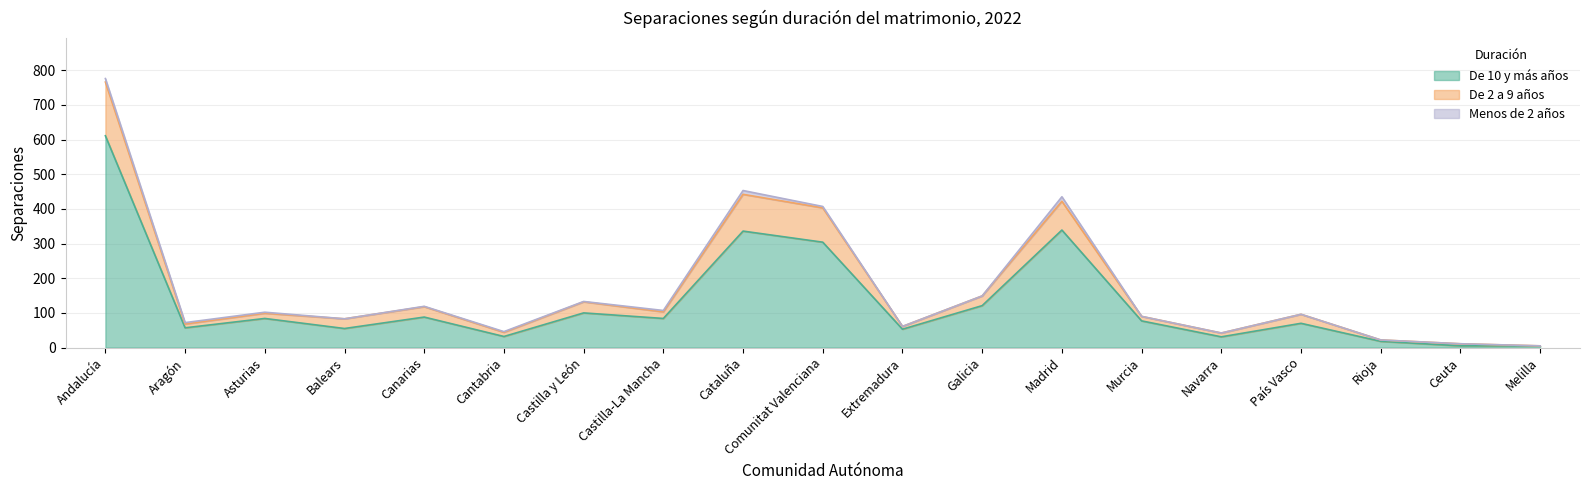

Between Balears and Galicia, which is larger?

Galicia